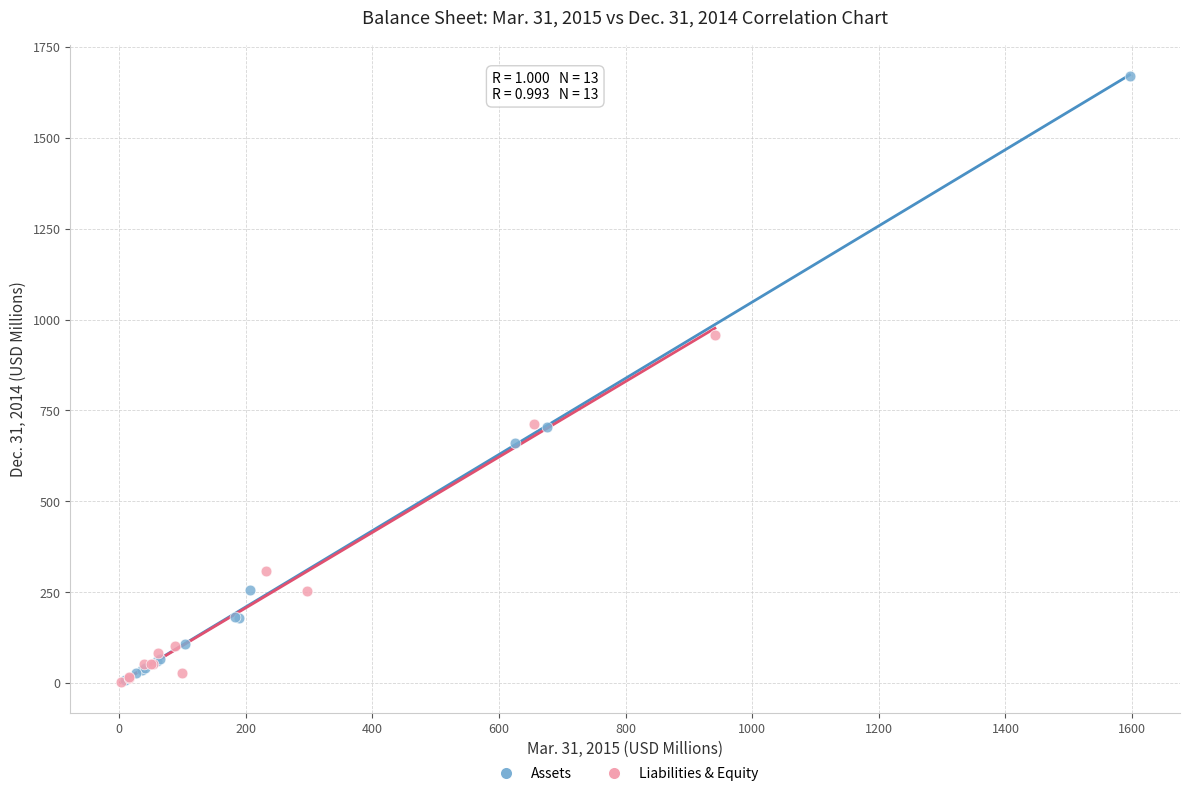

Which series has the largest Y range (max minus min)?

Assets